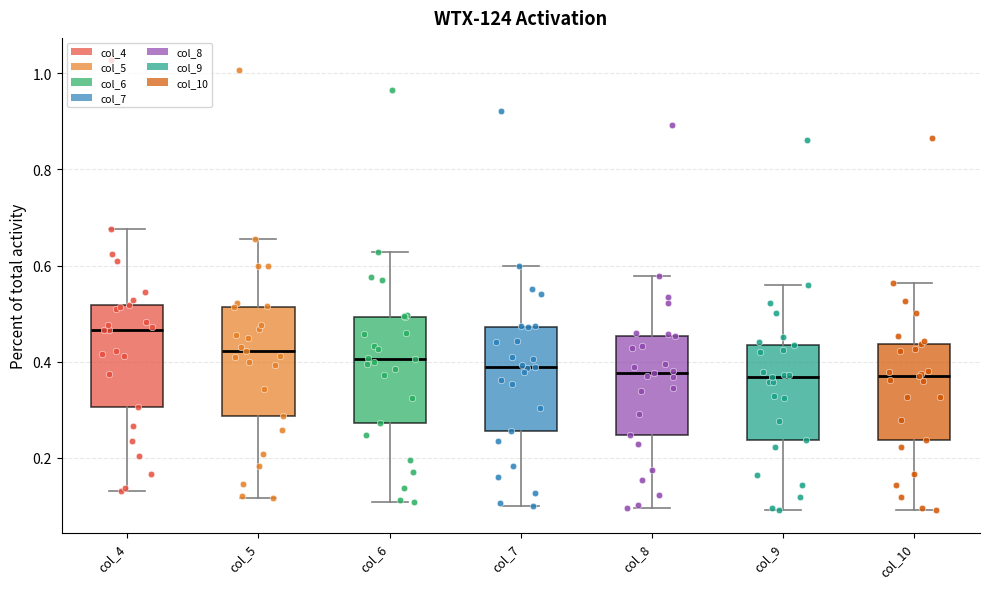

Reading left to right, read every box against the y-axis: the position of its median line, the range the box covers, and the ends of its whiskers. The values are not printed on the chart, so give them approximately, as read against the axis.

col_4: median 0.46, box 0.30 to 0.52, whiskers 0.14 to 0.68
col_5: median 0.42, box 0.28 to 0.52, whiskers 0.12 to 0.66
col_6: median 0.40, box 0.28 to 0.50, whiskers 0.10 to 0.62
col_7: median 0.38, box 0.26 to 0.48, whiskers 0.10 to 0.60
col_8: median 0.38, box 0.24 to 0.46, whiskers 0.10 to 0.58
col_9: median 0.36, box 0.24 to 0.44, whiskers 0.10 to 0.56
col_10: median 0.36, box 0.24 to 0.44, whiskers 0.10 to 0.56